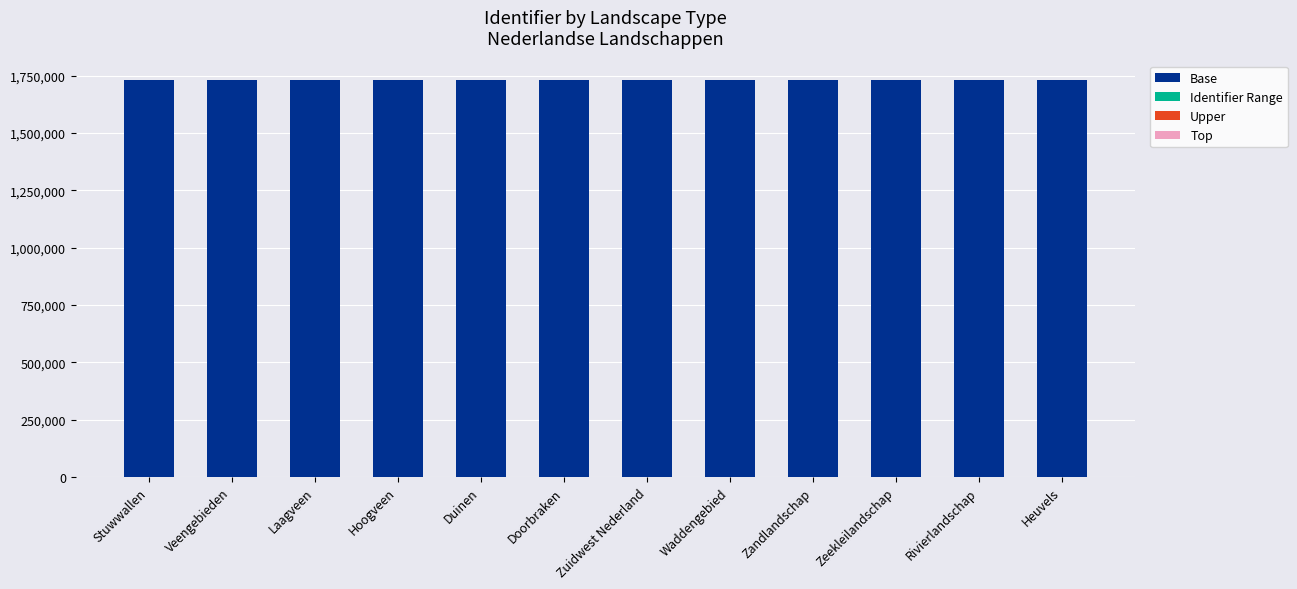

Are the bars horizontal?

No